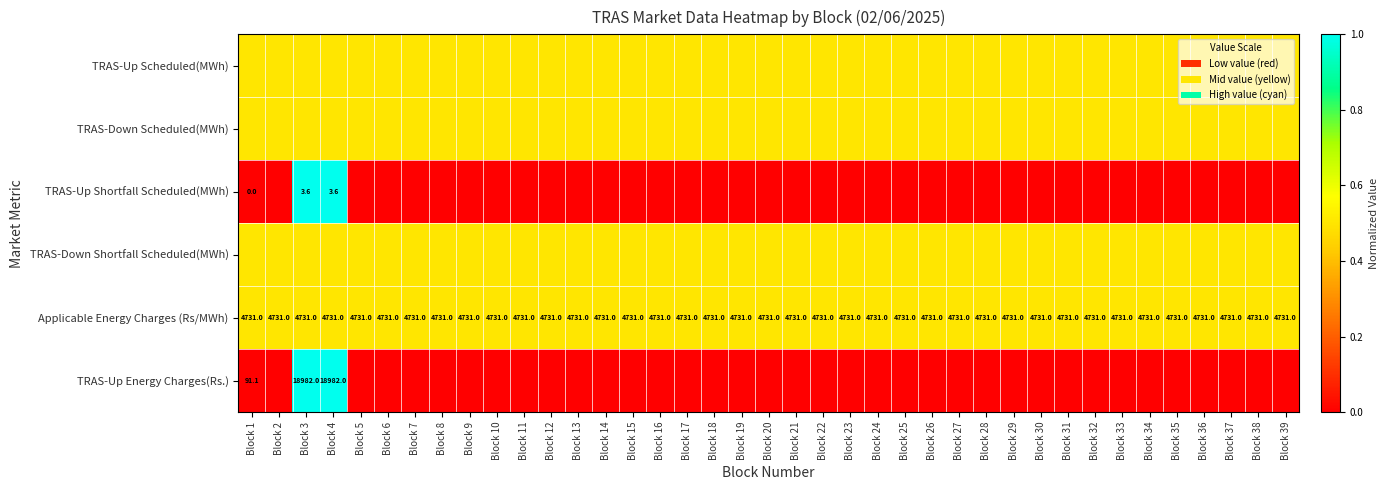

What value does the Applicable Energy Charges (Rs/MWh) series have at Block 20?

4731.0